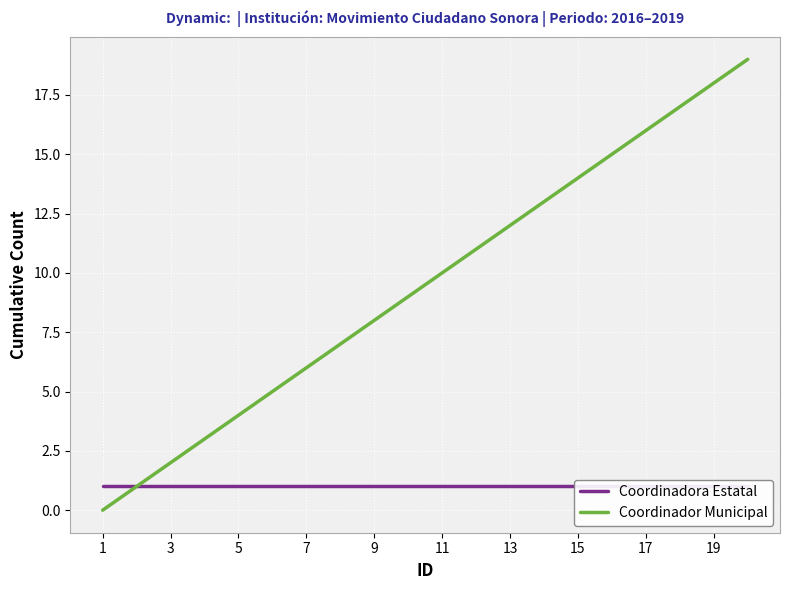

True or false: Coordinador Municipal has a value of 6 at 5.

False